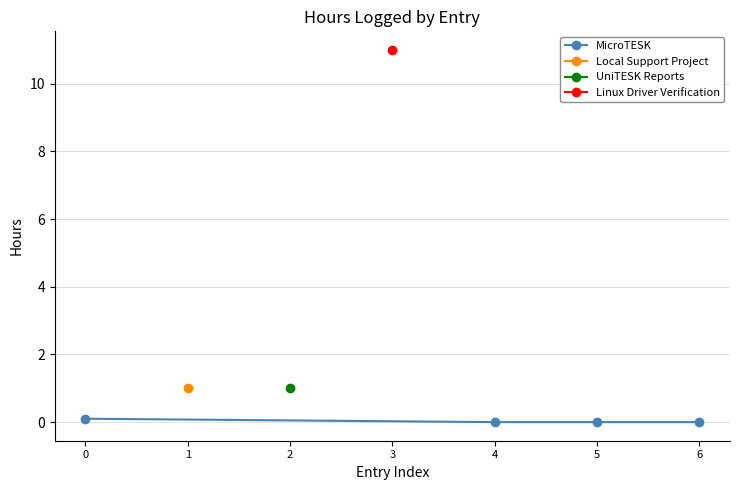

True or false: MicroTESK has a value of 0.1 at 0.

True